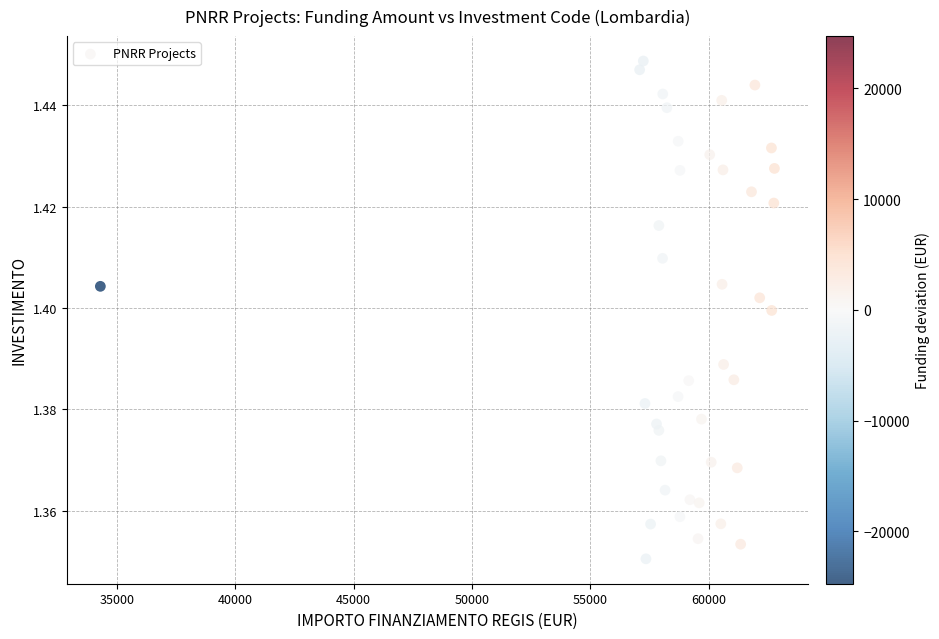

What is the range of X values (max minus min)?

28485.4